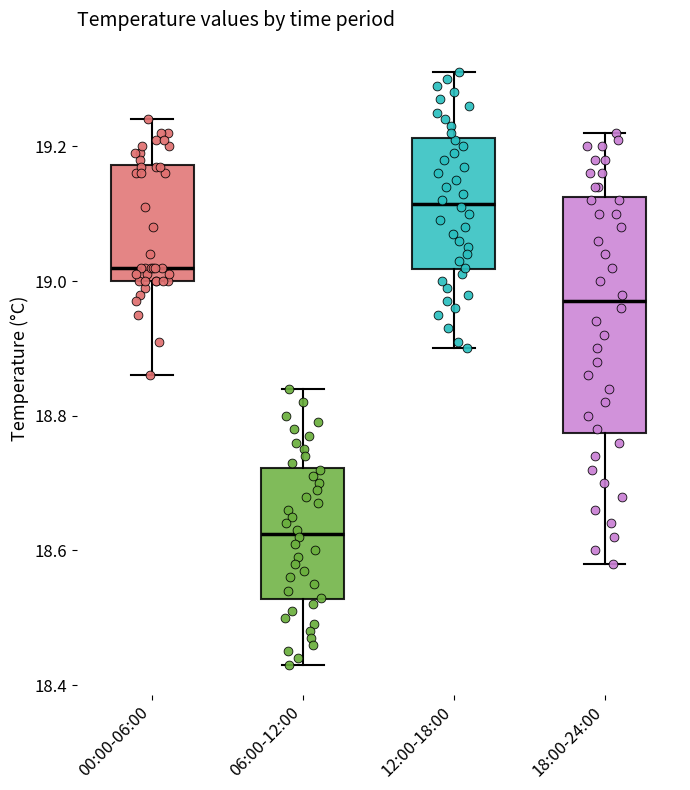

Where does the lower whisker of the box for 00:00-06:00 end on the y-axis? The values are not printed on the chart, so give them approximately, as read against the axis.

18.86